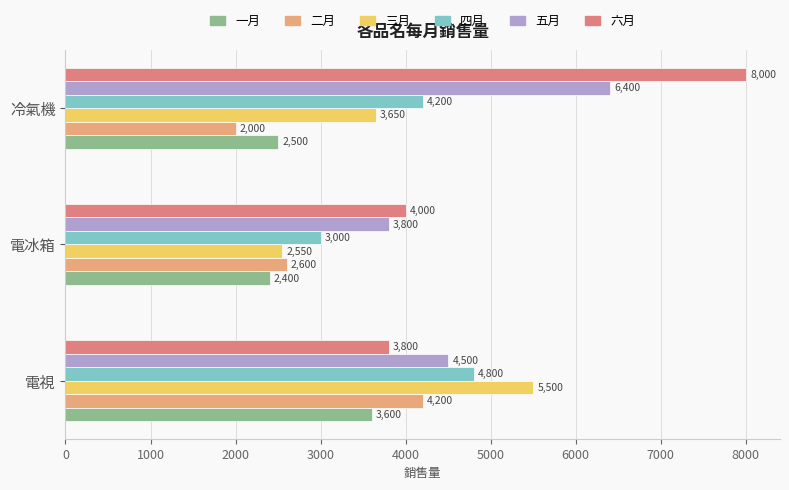

How many categories are shown in the chart?

3